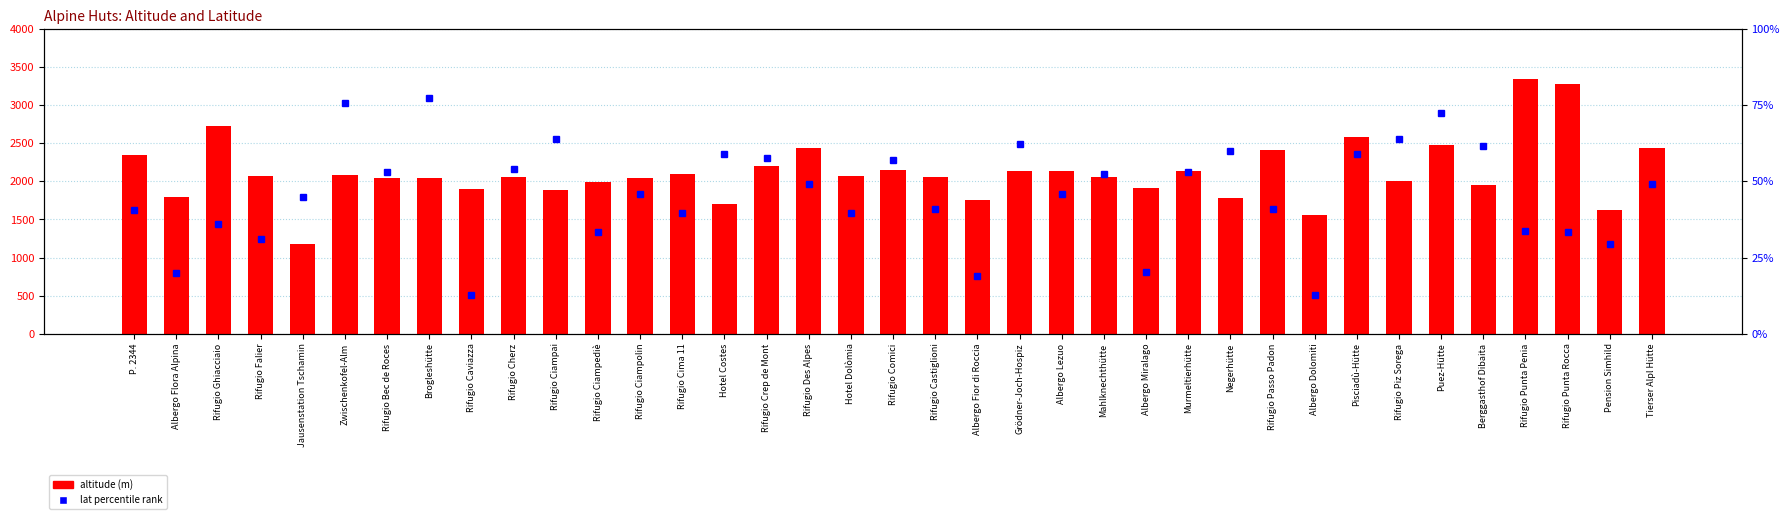

How many data points in altitude (m) are less than 2060?

18